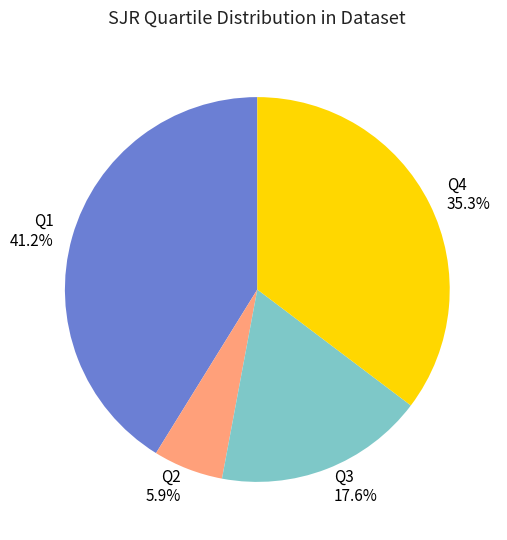

Approximately how many times larger is the value at Q1 compared to Q4?

1.2